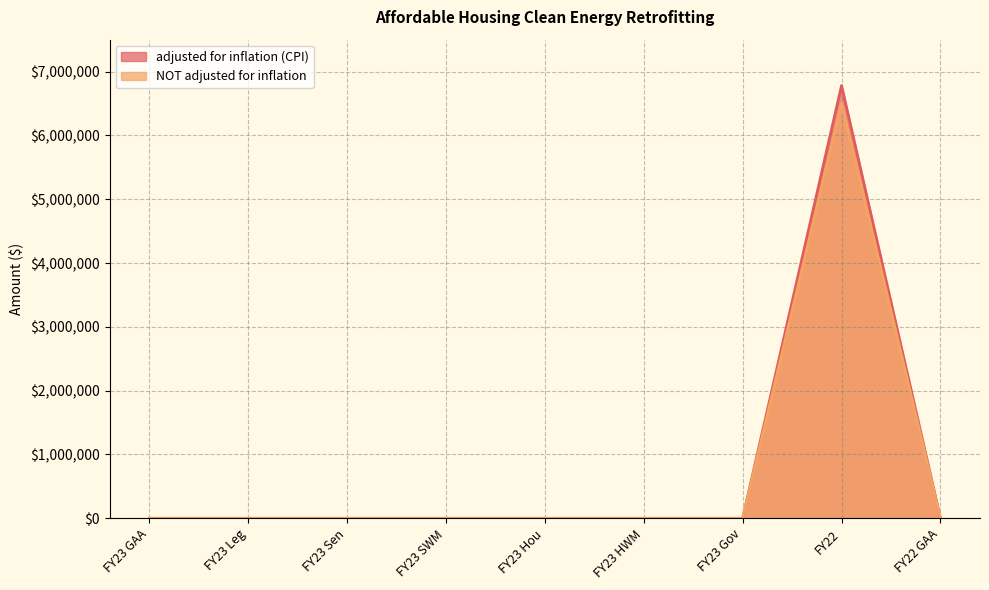

What is the difference between the maximum and minimum values in the NOT adjusted for inflation series?

6500000